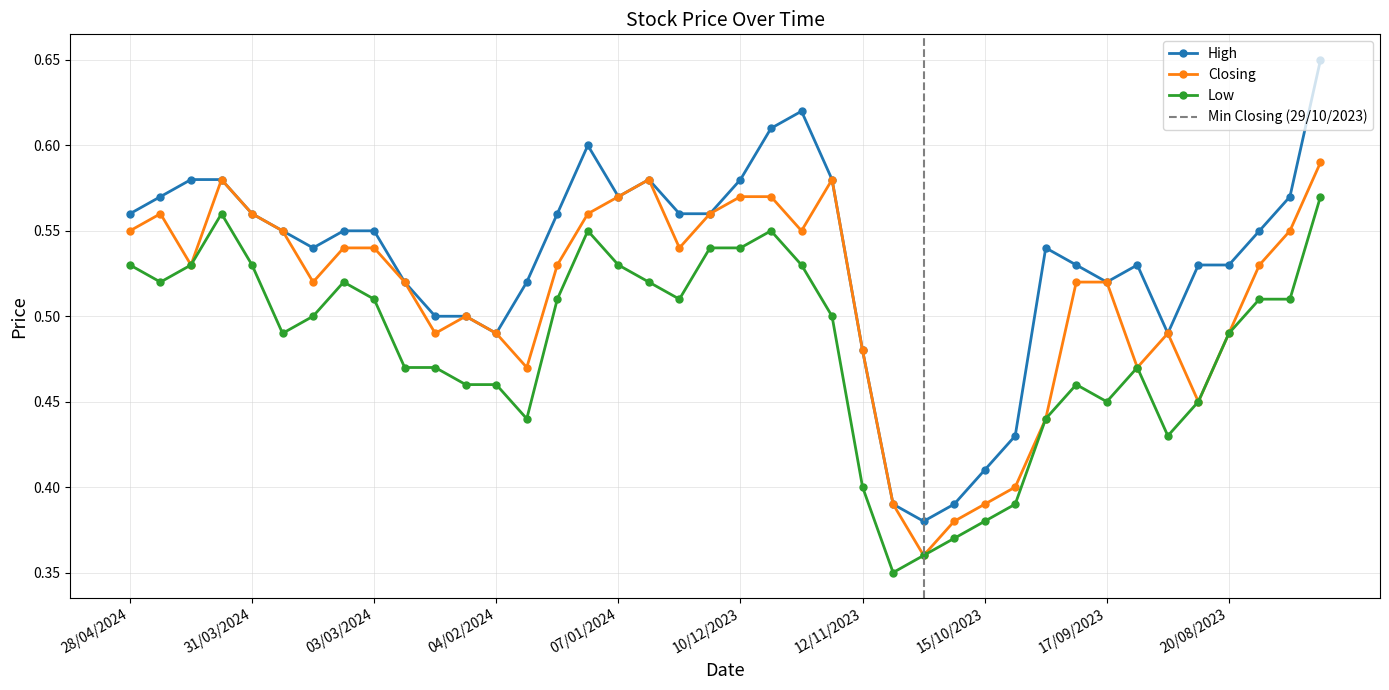

Which series has the largest total across all categories?

High